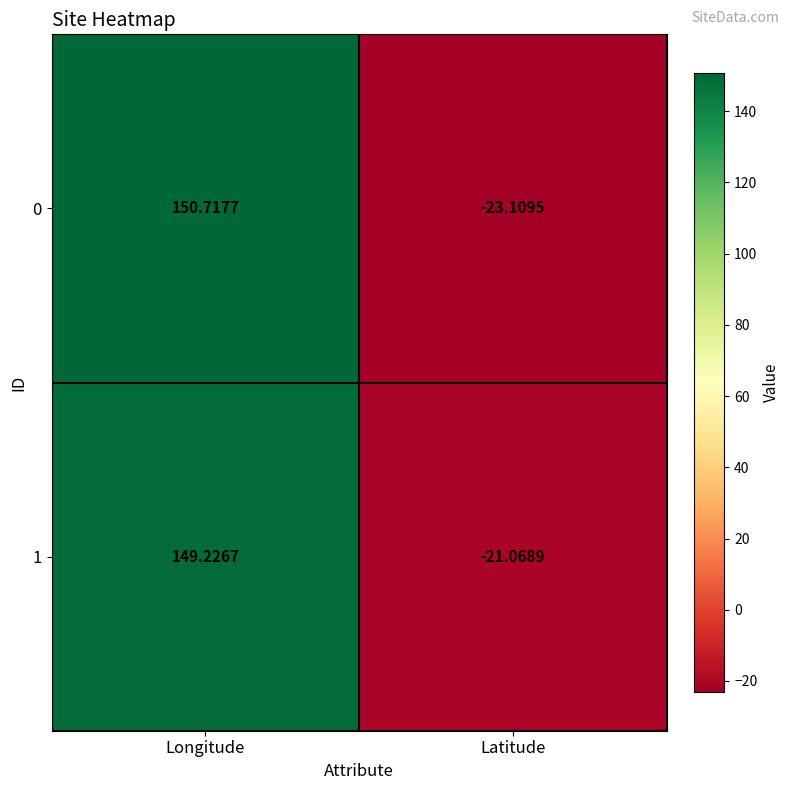

List the series in order of their peak value, highest first.

0, 1